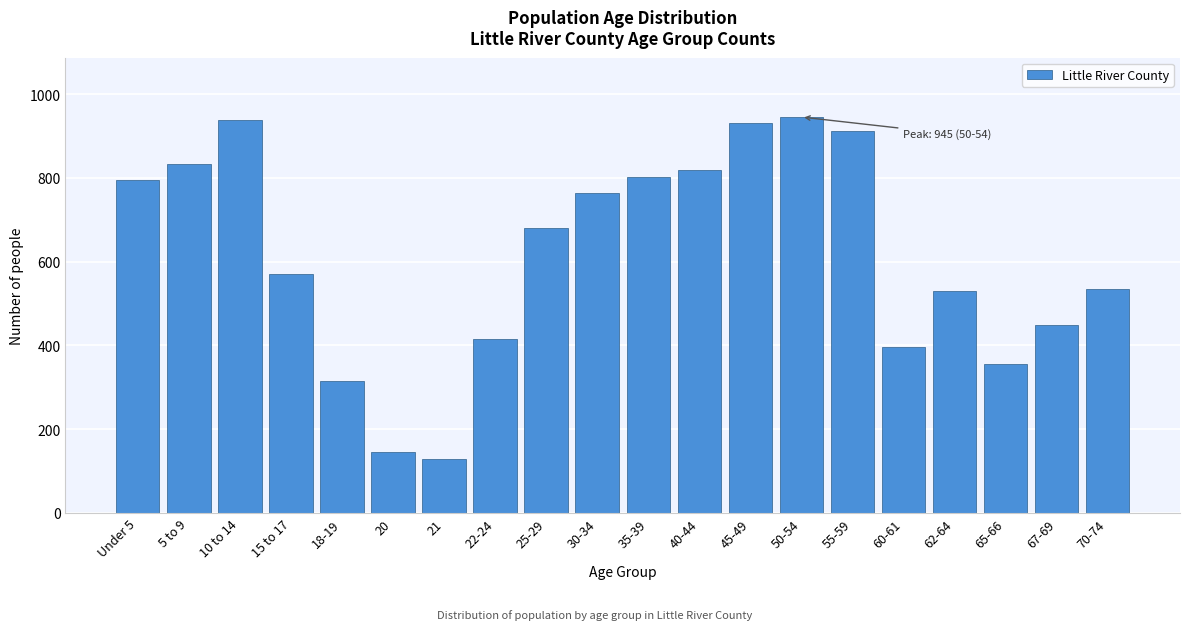

What is the label of the 4th bar from the left?

15 to 17